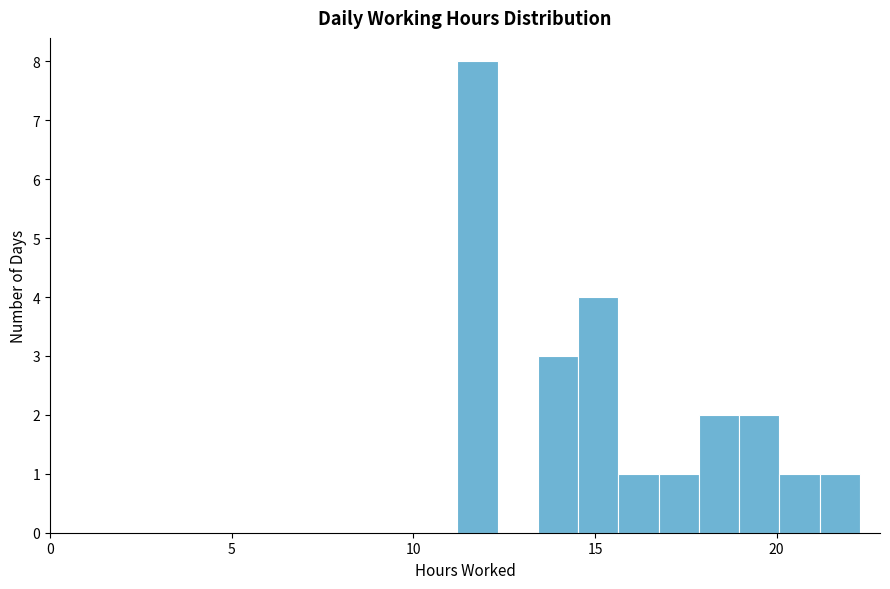

Read against the x-axis, roughly where is the centre of the tallest bar?

12.0